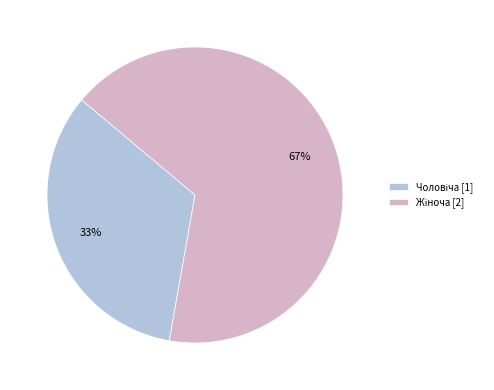

To the nearest percent, what is the average slice percentage?

50%